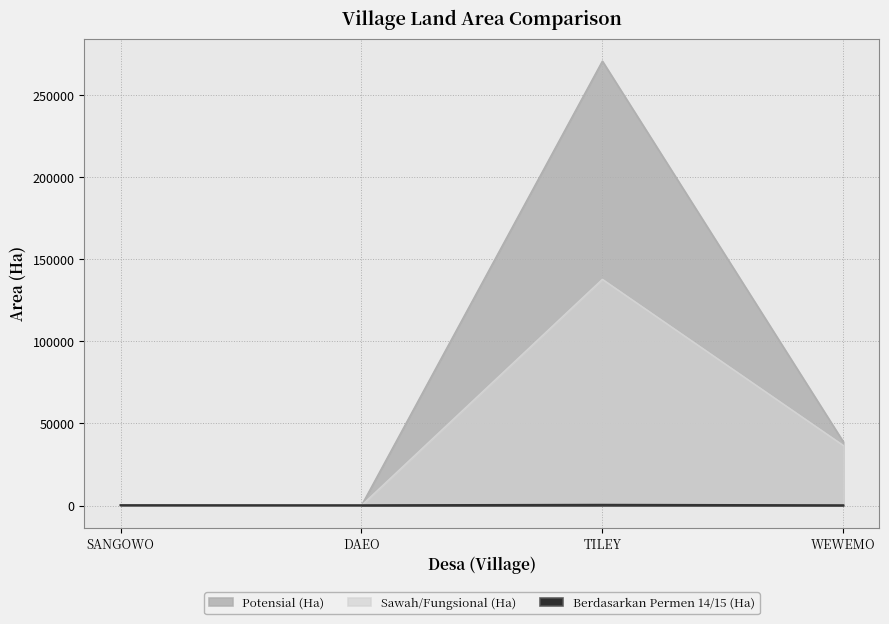

What is the minimum value shown in the chart?

13.8